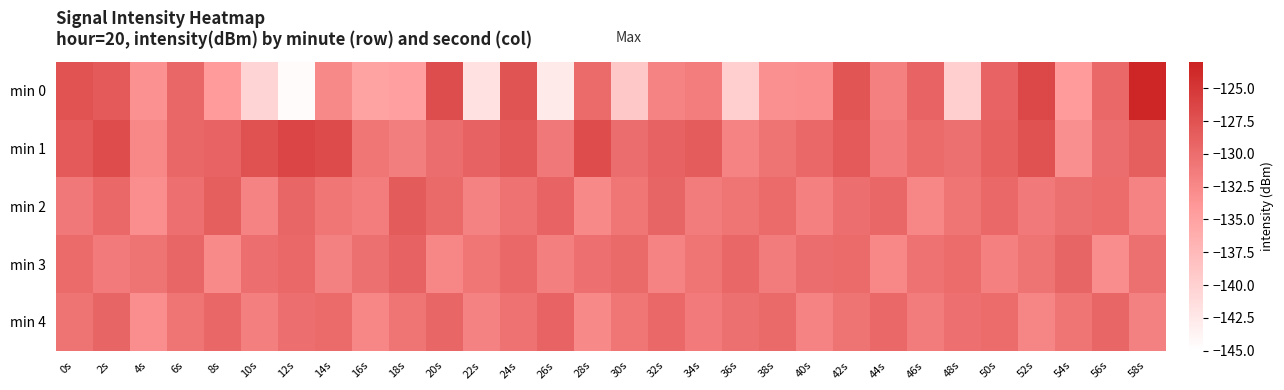

Reading left to right, transcribe all the data shown in this chart.

min 0: 0s=-127.6	2s=-128.3	4s=-133.3	6s=-129.4	8s=-134.3	10s=-140.4	12s=-144.5	14s=-132.6	16s=-134.9	18s=-134.7	20s=-127.1	22s=-141.8	24s=-127.7	26s=-142.7	28s=-129.8	30s=-139.2	32s=-132.0	34s=-131.4	36s=-139.9	38s=-133.2	40s=-132.9	42s=-127.8	44s=-131.7	46s=-129.1	48s=-139.7	50s=-129.1	52s=-126.5	54s=-134.2	56s=-129.6	58s=-123.4
min 1: 0s=-128.3	2s=-127.0	4s=-132.5	6s=-129.4	8s=-129.0	10s=-127.4	12s=-126.3	14s=-126.9	16s=-130.8	18s=-131.5	20s=-130.0	22s=-129.0	24s=-128.0	26s=-131.0	28s=-127.0	30s=-130.0	32s=-129.0	34s=-128.5	36s=-132.0	38s=-130.5	40s=-129.5	42s=-128.3	44s=-131.2	46s=-129.8	48s=-130.3	50s=-128.9	52s=-127.4	54s=-133.1	56s=-130.0	58s=-128.7
min 2: 0s=-131.0	2s=-129.5	4s=-133.0	6s=-130.2	8s=-128.7	10s=-132.1	12s=-129.3	14s=-130.8	16s=-131.5	18s=-128.4	20s=-129.7	22s=-131.9	24s=-130.4	26s=-129.1	28s=-132.6	30s=-130.9	32s=-129.2	34s=-131.3	36s=-130.6	38s=-129.8	40s=-131.7	42s=-130.1	44s=-129.4	46s=-132.3	48s=-130.7	50s=-129.6	52s=-131.1	54s=-130.3	56s=-129.9	58s=-132.0
min 3: 0s=-129.8	2s=-131.2	4s=-130.5	6s=-129.3	8s=-132.7	10s=-130.1	12s=-129.6	14s=-131.8	16s=-130.3	18s=-129.0	20s=-132.4	22s=-130.8	24s=-129.5	26s=-131.6	28s=-130.2	30s=-129.7	32s=-132.1	34s=-130.6	36s=-129.4	38s=-131.3	40s=-130.0	42s=-129.8	44s=-132.5	46s=-130.4	48s=-129.9	50s=-131.7	52s=-130.5	54s=-129.2	56s=-132.8	58s=-130.3
min 4: 0s=-130.5	2s=-129.2	4s=-132.9	6s=-130.7	8s=-129.4	10s=-131.6	12s=-130.1	14s=-129.8	16s=-132.3	18s=-130.6	20s=-129.3	22s=-131.9	24s=-130.4	26s=-129.1	28s=-132.6	30s=-130.8	32s=-129.5	34s=-131.2	36s=-130.3	38s=-129.7	40s=-132.0	42s=-130.5	44s=-129.6	46s=-131.4	48s=-130.2	50s=-129.9	52s=-132.2	54s=-130.7	56s=-129.3	58s=-131.8